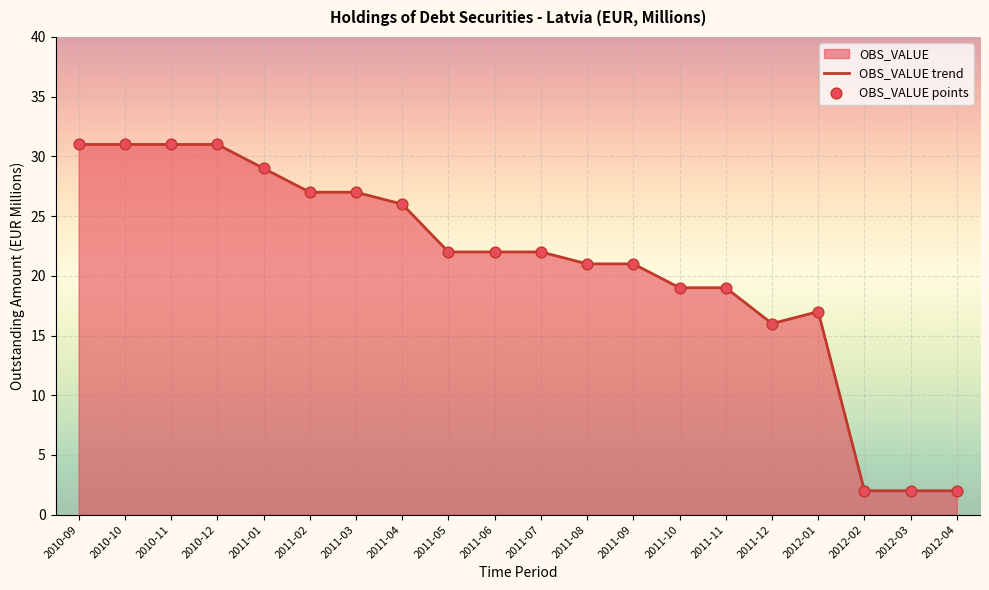

What position from the left is 2010-12?

4